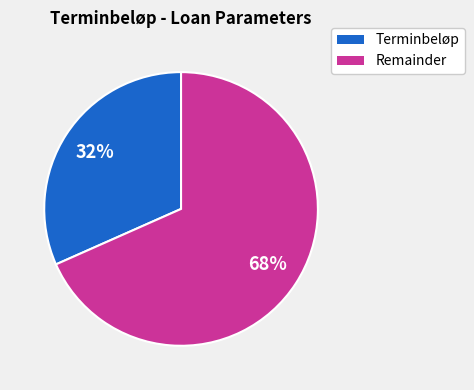

To the nearest percent, what is the combined percentage of Remainder and Terminbeløp?

100%